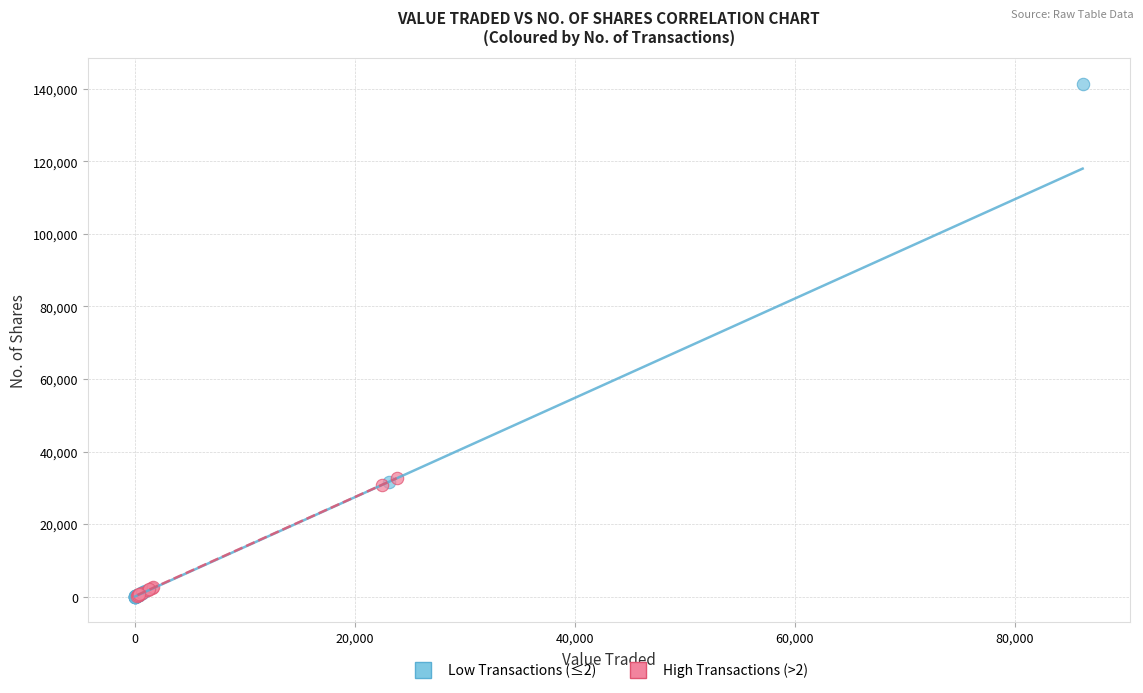

Which series reaches the maximum Y coordinate?

Low Transactions (≤2)